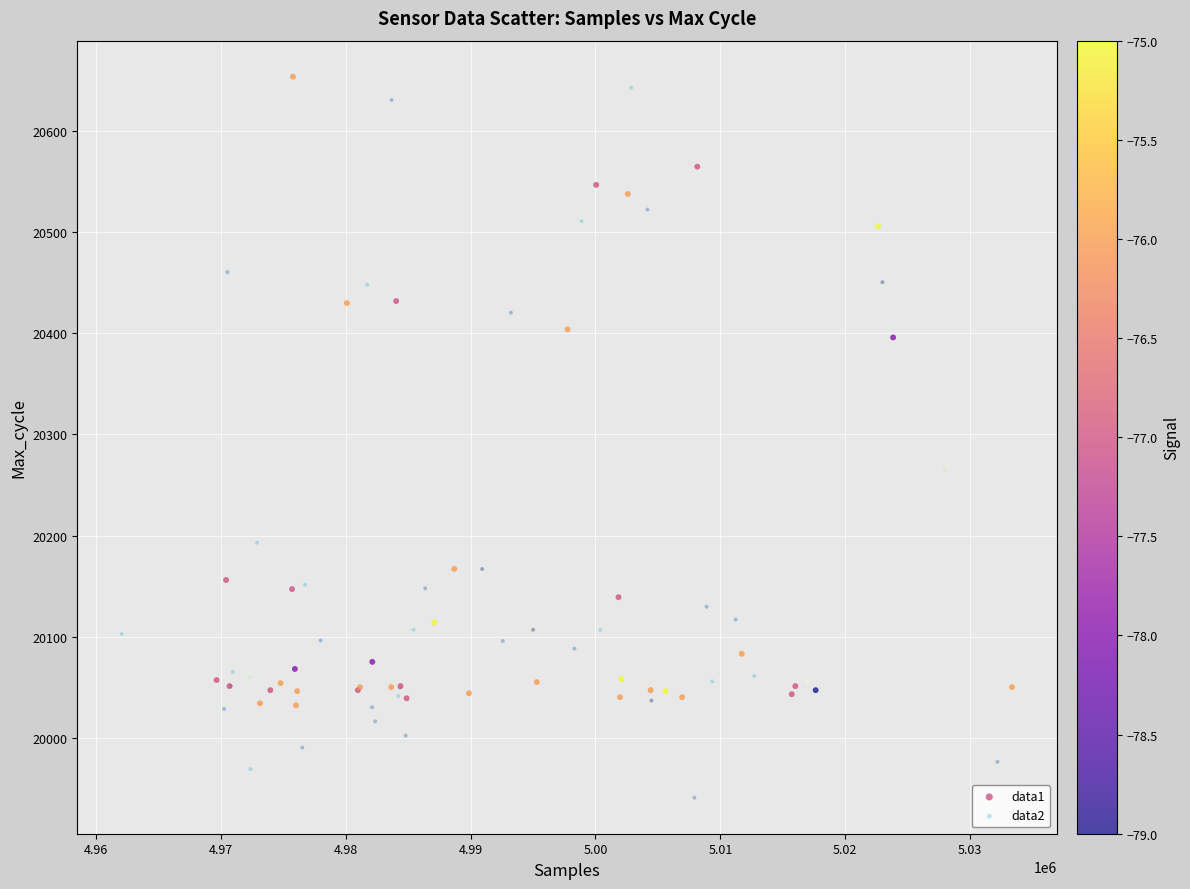

Which series contains the lowest Y value?

data2